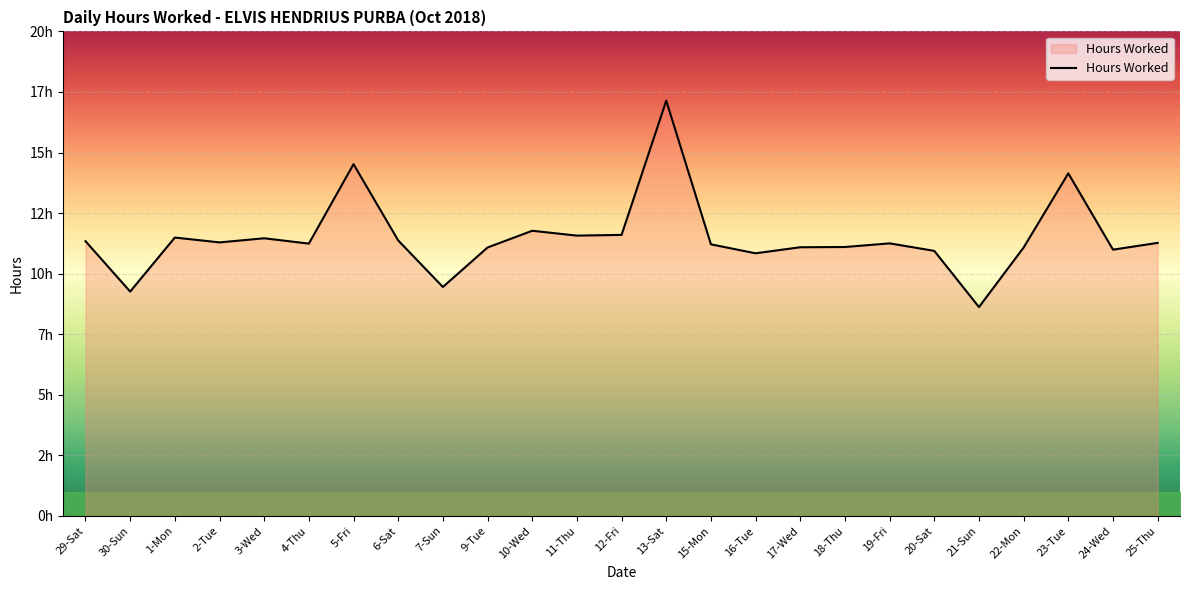

Is it true that the value at 19-Fri is 6.7?

False